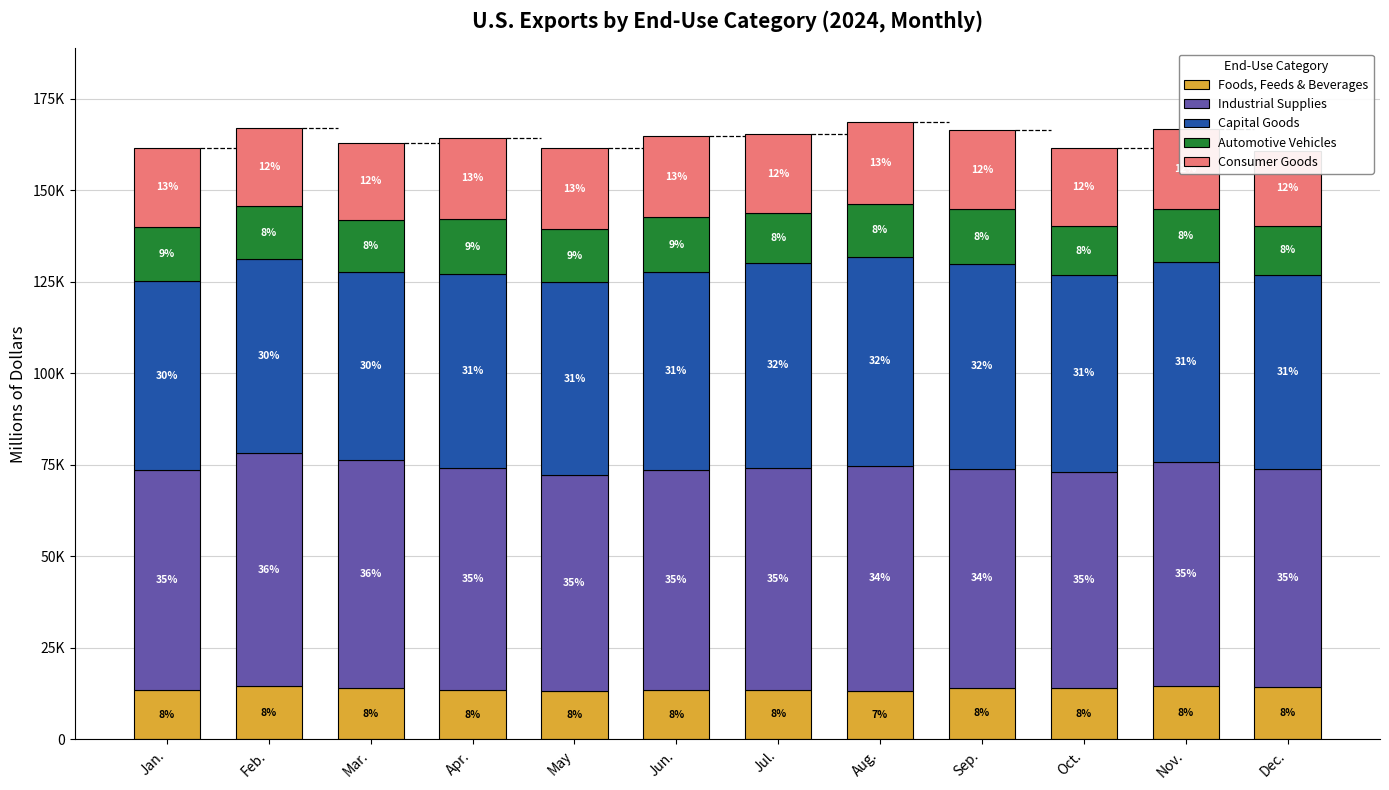

Is it true that Automotive Vehicles equals 14435 at Nov.?

True